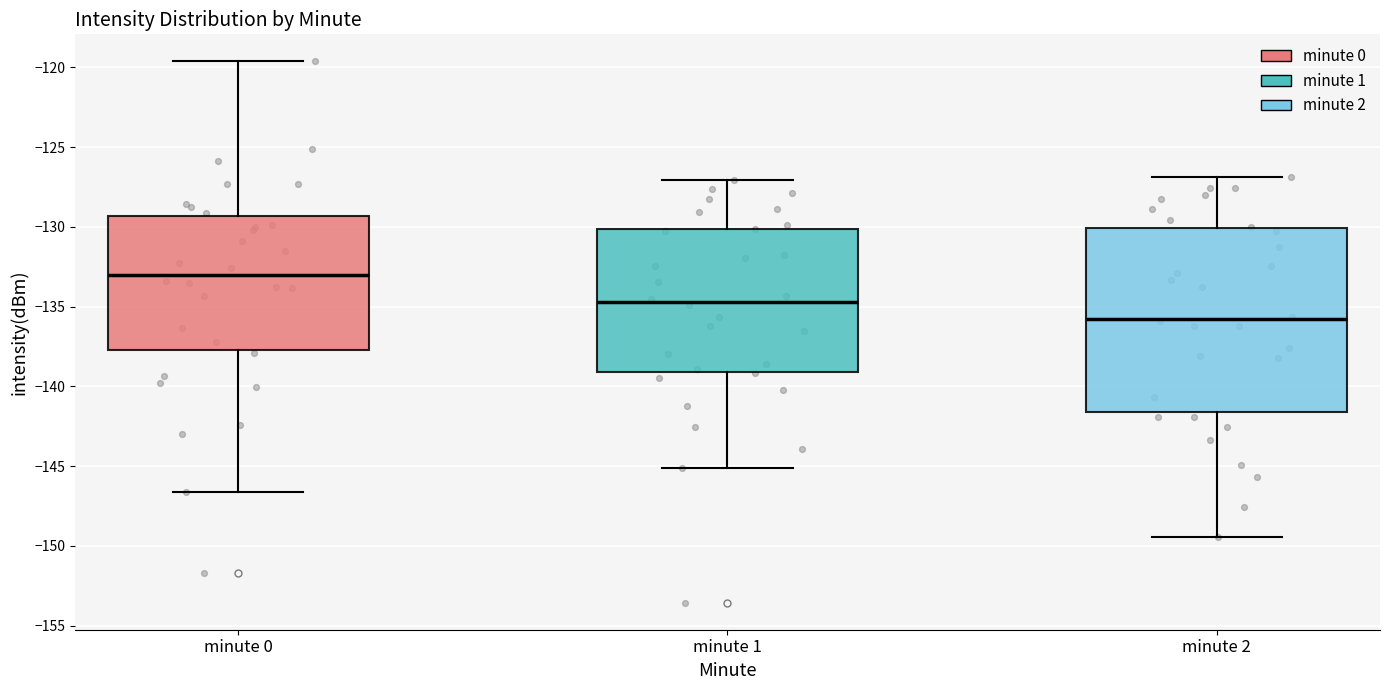

Reading left to right, transcribe this box plot: for each box, give where its median line is, the range the box spans, and where its two whiskers end, as read against the y-axis. The values are not printed on the chart, so give them approximately, as read against the axis.

minute 0: median -133.0, box -137.5 to -129.5, whiskers -146.5 to -119.5
minute 1: median -134.5, box -139.0 to -130.0, whiskers -145.0 to -127.0
minute 2: median -136.0, box -141.5 to -130.0, whiskers -149.5 to -127.0